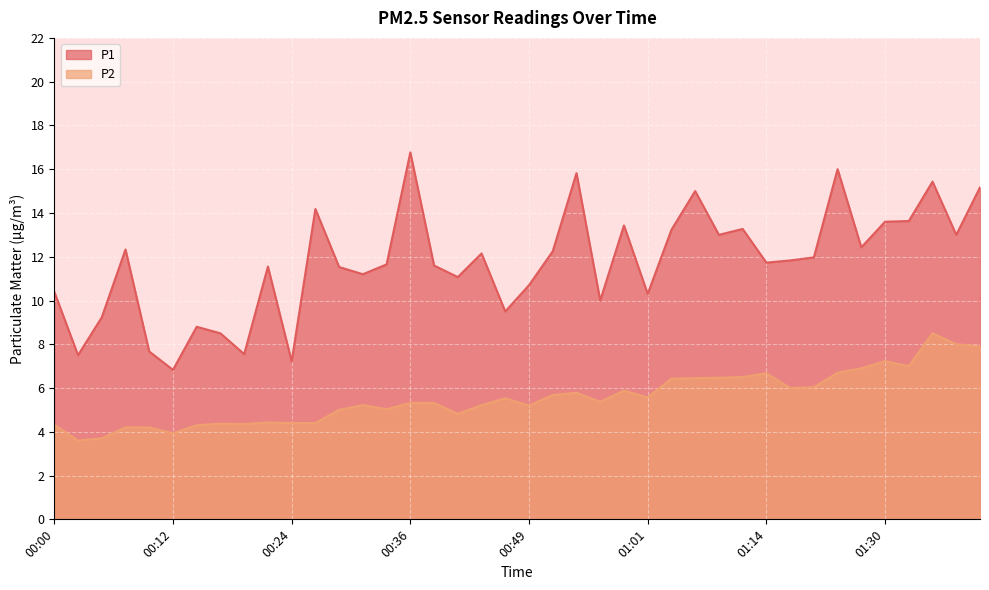

Is it true that P2 equals 7.8 at 00:59?

False